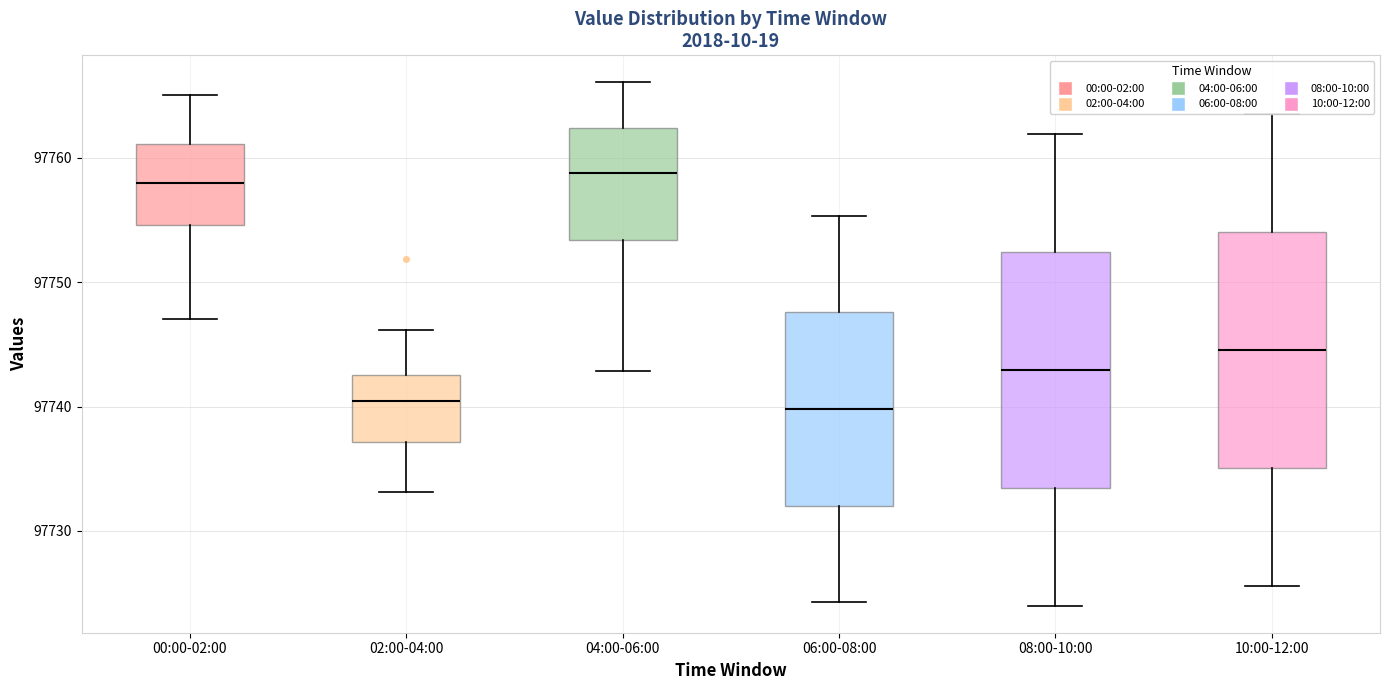

Reading left to right, read every box against the y-axis: the position of its median line, the range the box covers, and the ends of its whiskers. The values are not printed on the chart, so give them approximately, as read against the axis.

00:00-02:00: median 97758, box 97755 to 97761, whiskers 97747 to 97765
02:00-04:00: median 97740, box 97737 to 97743, whiskers 97733 to 97746
04:00-06:00: median 97759, box 97753 to 97762, whiskers 97743 to 97766
06:00-08:00: median 97740, box 97732 to 97748, whiskers 97724 to 97755
08:00-10:00: median 97743, box 97733 to 97752, whiskers 97724 to 97762
10:00-12:00: median 97745, box 97735 to 97754, whiskers 97726 to 97764